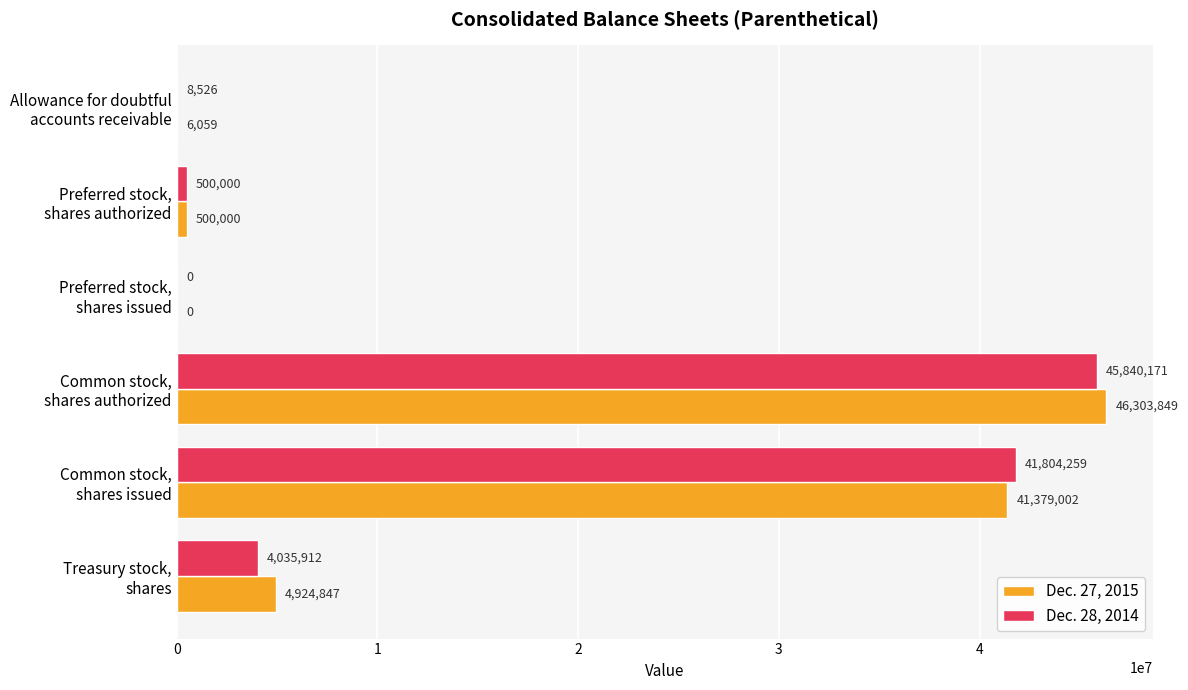

Which series has the largest total across all categories?

Dec. 27, 2015